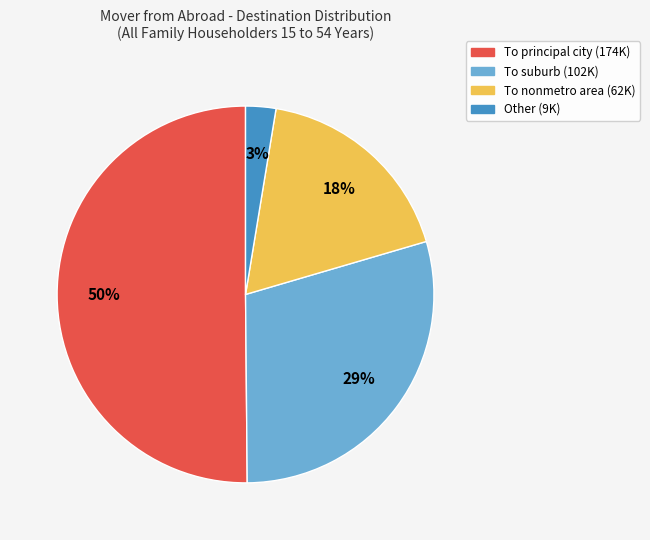

Rank the categories by value from highest to lowest.

To principal city, To suburb, To nonmetro area, Other